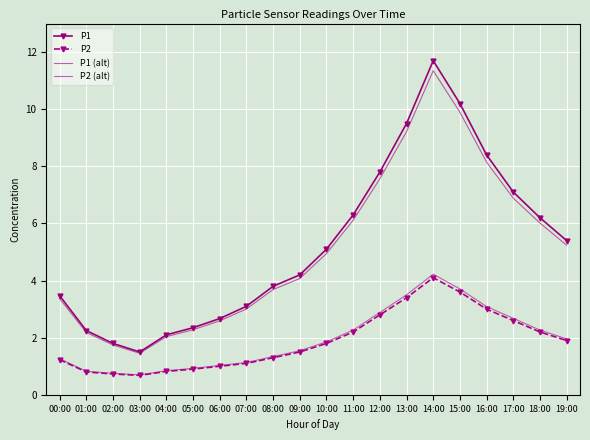

At how many categories does at least one series exceed 4?

11